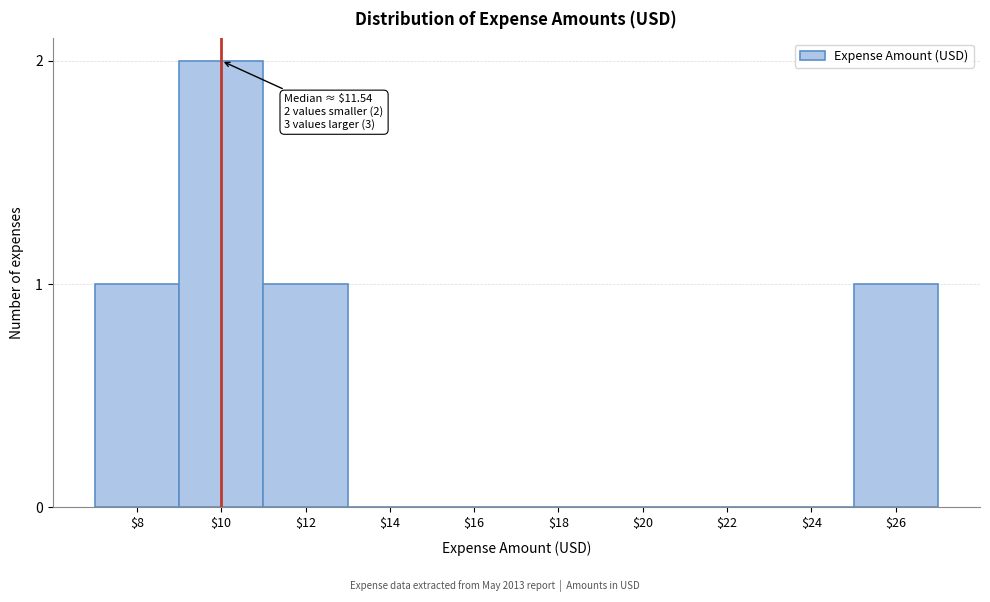

The chart shows a value of -1 at $14. True or false?

False